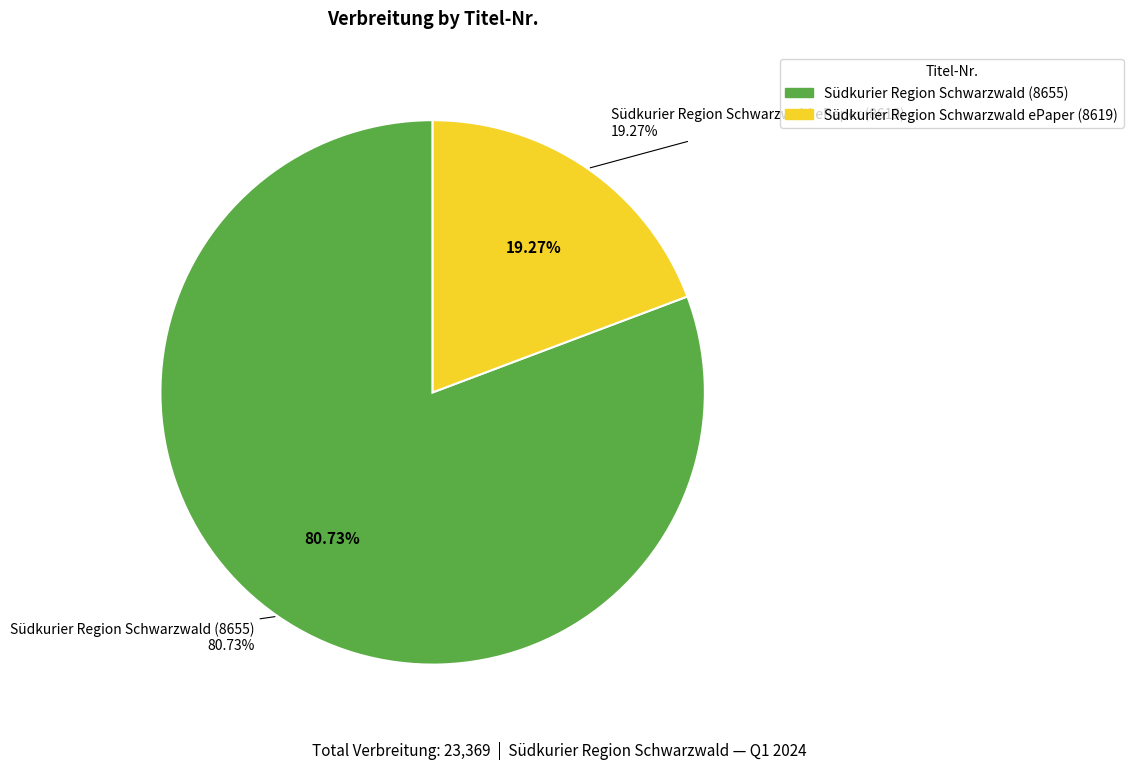

Combined, do 8655 and 8619 account for over 50%?

Yes